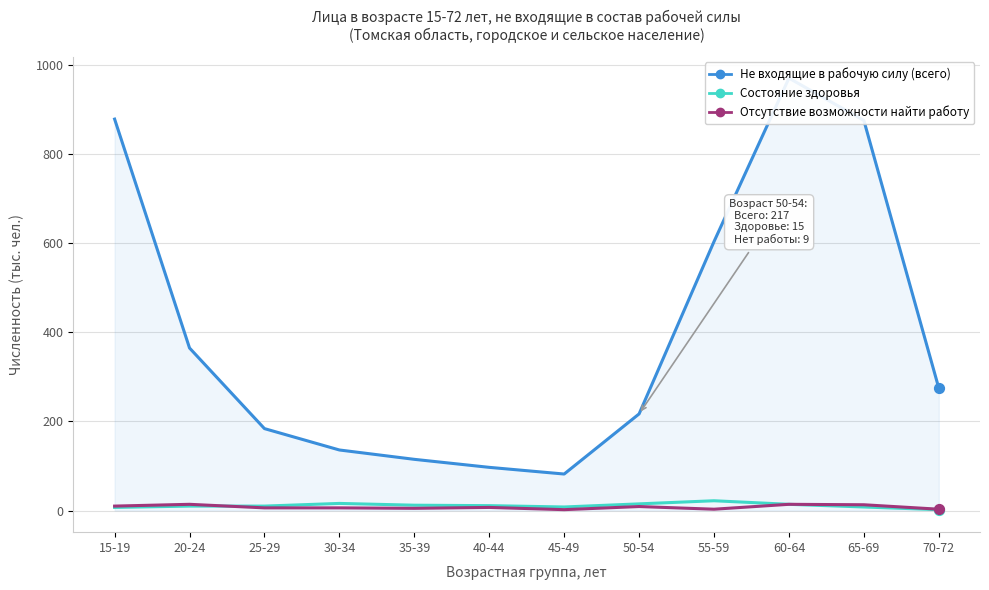

Which series has the largest total across all categories?

Не входящие в рабочую силу (всего)